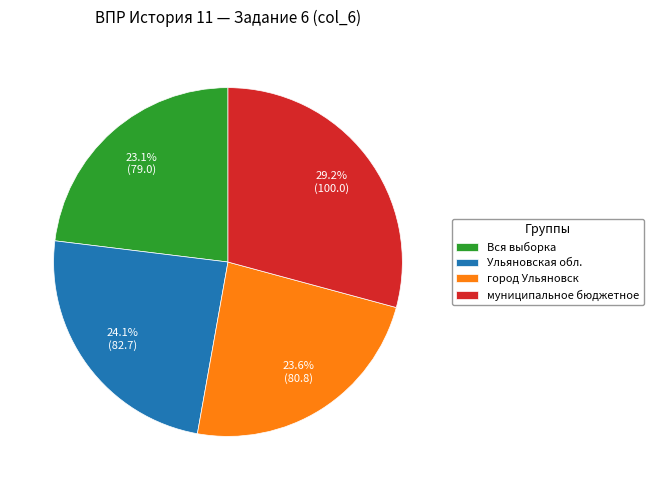

Which slice is the smallest?

Вся выборка